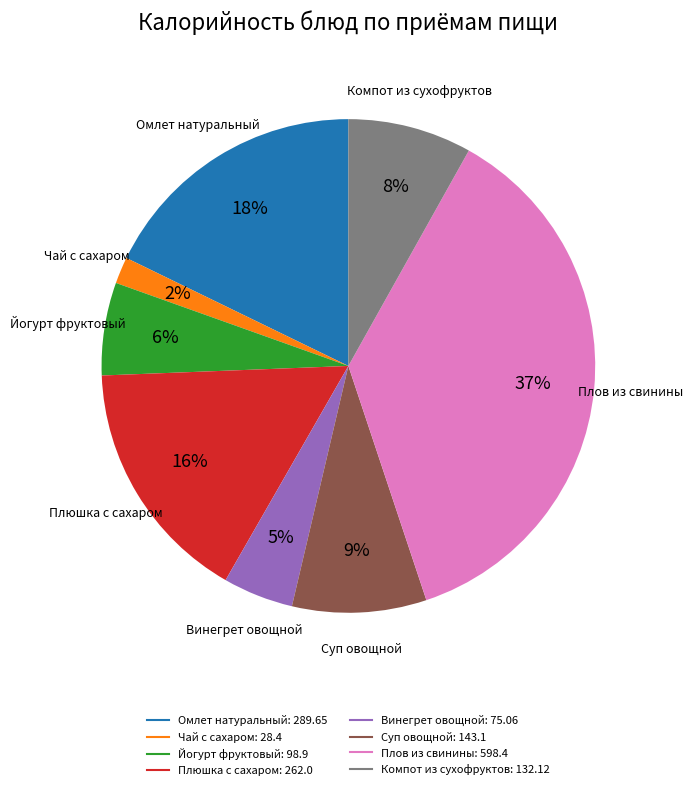

To the nearest percent, what is the combined percentage of Плюшка с сахаром and Чай с сахаром?

18%